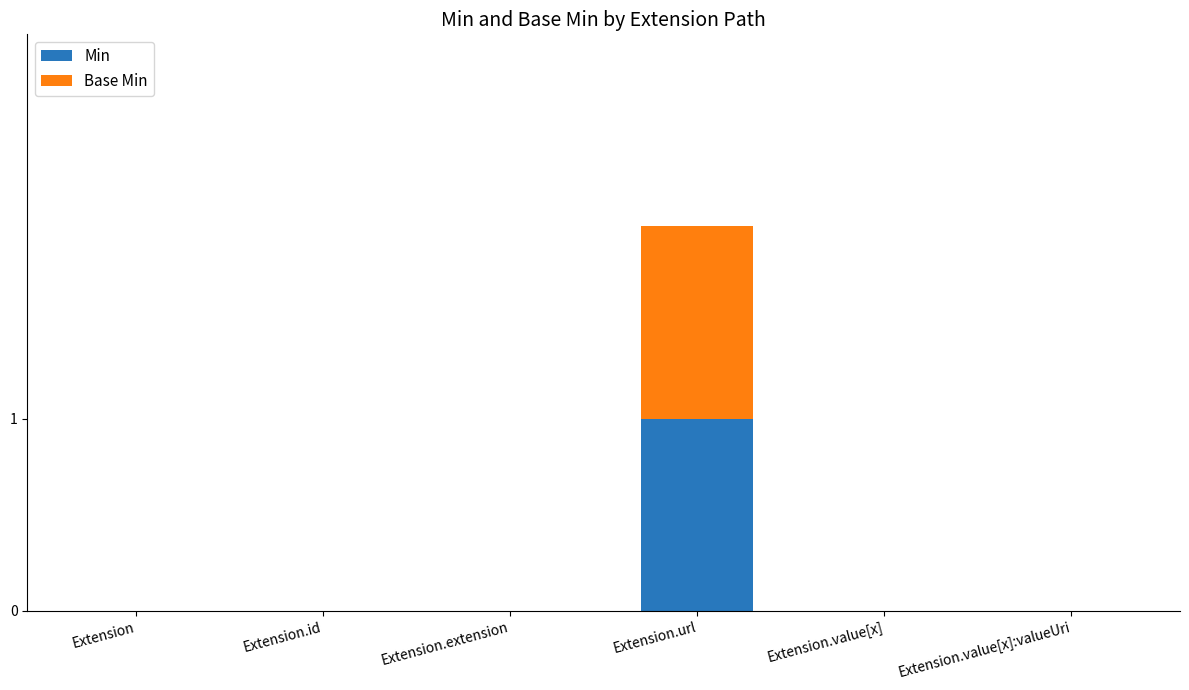

How many series are shown in this chart?

2